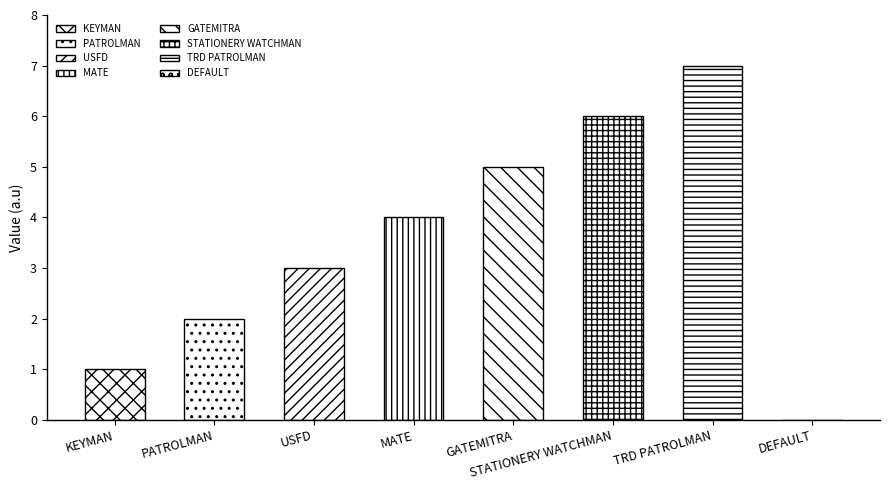

List the labels in order of value, largest first.

TRD PATROLMAN, STATIONERY WATCHMAN, GATEMITRA, MATE, USFD, PATROLMAN, KEYMAN, DEFAULT